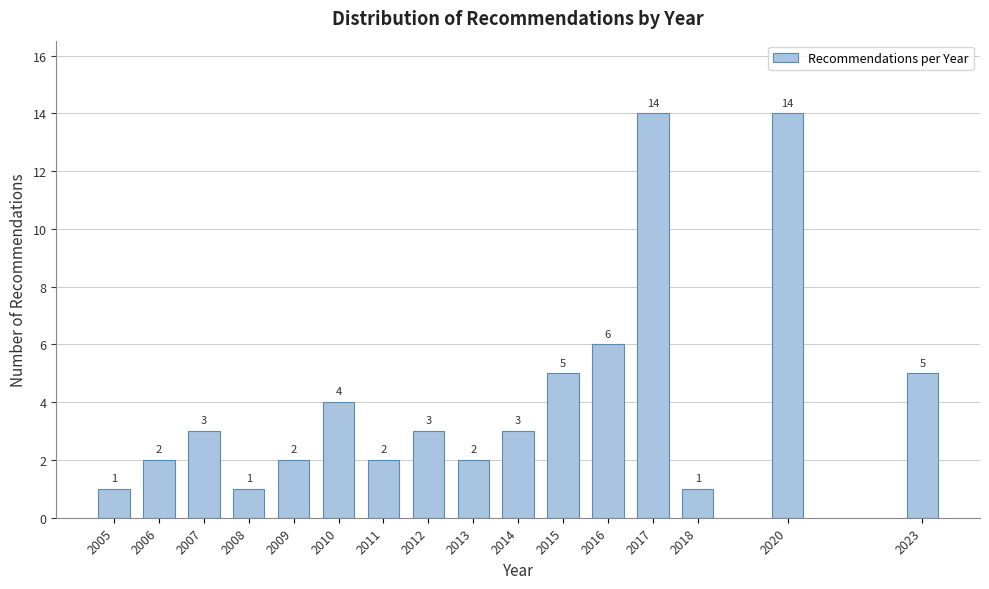

Reading left to right, transcribe all the data shown in this chart.

2005=1	2006=2	2007=3	2008=1	2009=2	2010=4	2011=2	2012=3	2013=2	2014=3	2015=5	2016=6	2017=14	2018=1	2020=14	2023=5